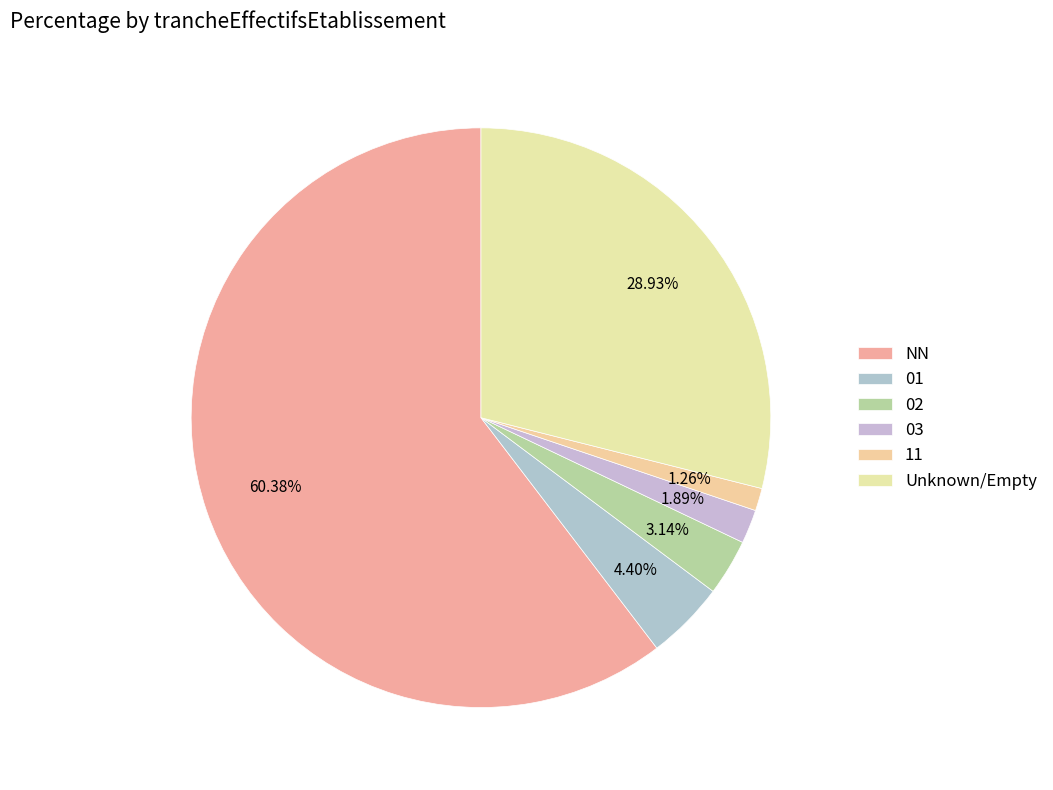

To the nearest percent, what is the combined percentage of 01 and 03?

6%